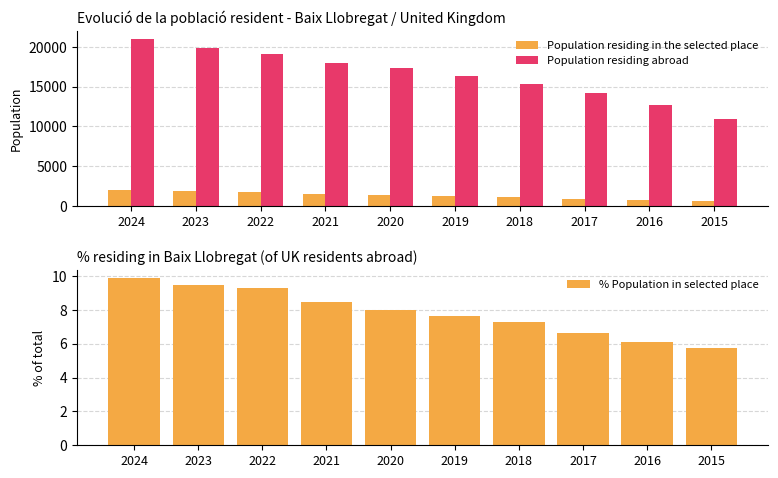

What is the maximum value for Population residing in the selected place?

2072